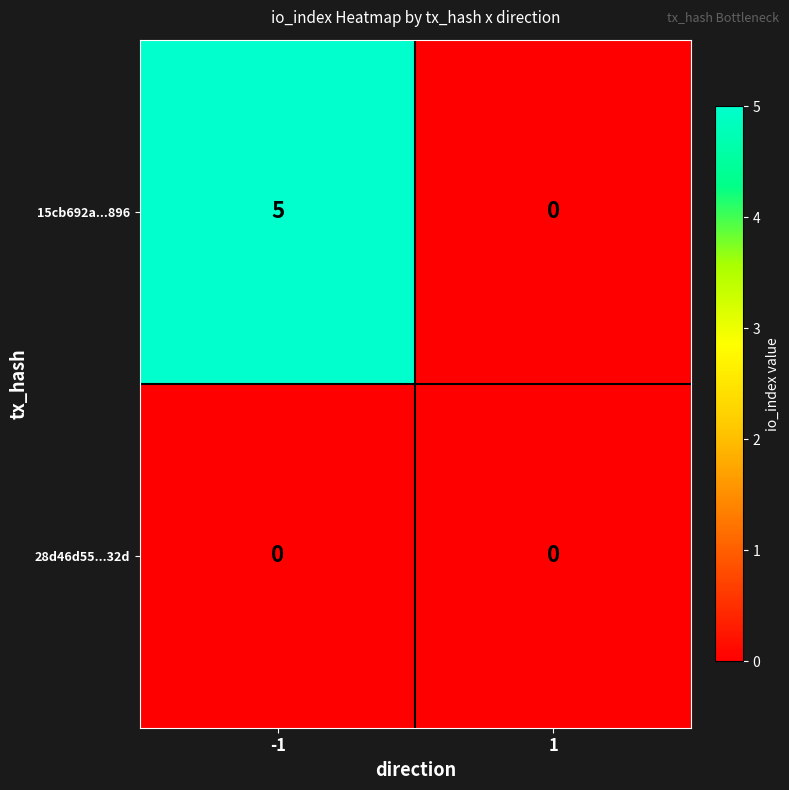

What is the greatest value displayed?

5